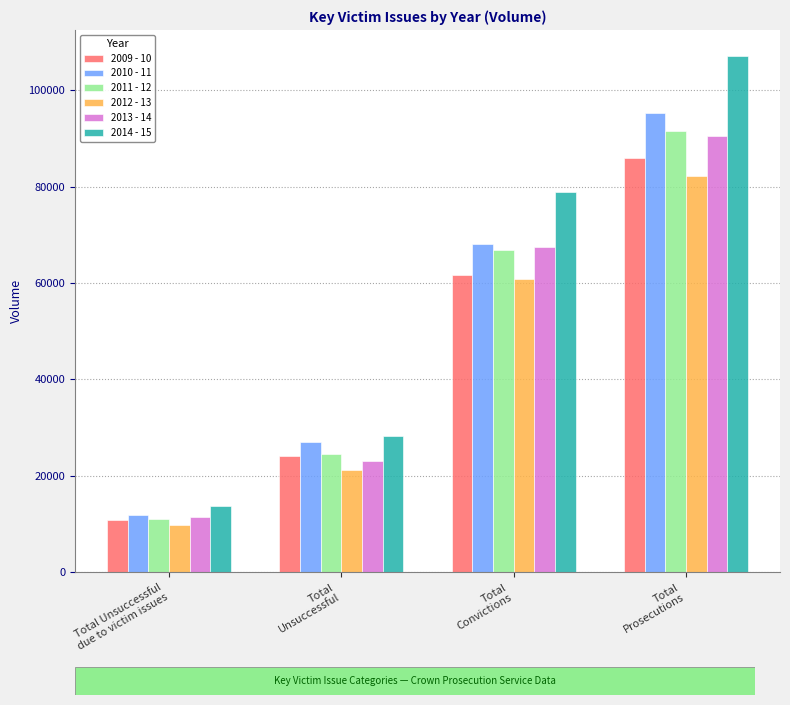

Reading right to left, transcribe all the data shown in this chart.

2009 - 10: Total
Prosecutions=85904	Total
Convictions=61677	Total
Unsuccessful=24227	Total Unsuccessful
due to victim issues=10855
2010 - 11: Total
Prosecutions=95257	Total
Convictions=68154	Total
Unsuccessful=27103	Total Unsuccessful
due to victim issues=12004
2011 - 12: Total
Prosecutions=91466	Total
Convictions=66860	Total
Unsuccessful=24606	Total Unsuccessful
due to victim issues=11073
2012 - 13: Total
Prosecutions=82165	Total
Convictions=60853	Total
Unsuccessful=21312	Total Unsuccessful
due to victim issues=9753
2013 - 14: Total
Prosecutions=90516	Total
Convictions=67380	Total
Unsuccessful=23136	Total Unsuccessful
due to victim issues=11409
2014 - 15: Total
Prosecutions=107104	Total
Convictions=78773	Total
Unsuccessful=28331	Total Unsuccessful
due to victim issues=13673